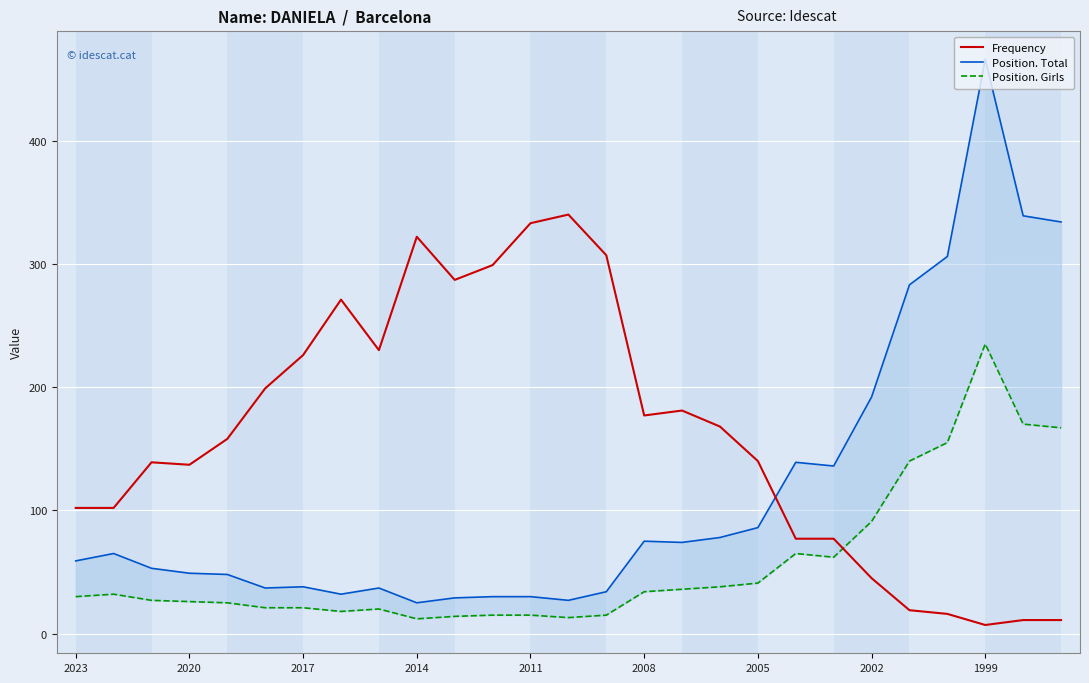

Is it true that Frequency equals 226 at 2017?

True